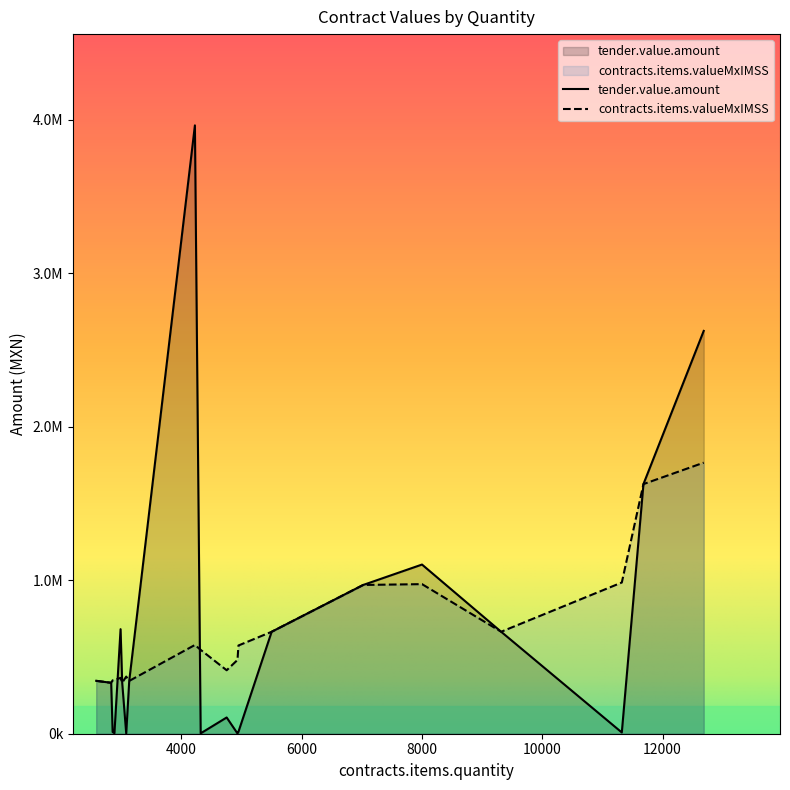

Which category has the highest value in the contracts.items.valueMxIMSS series?

12684